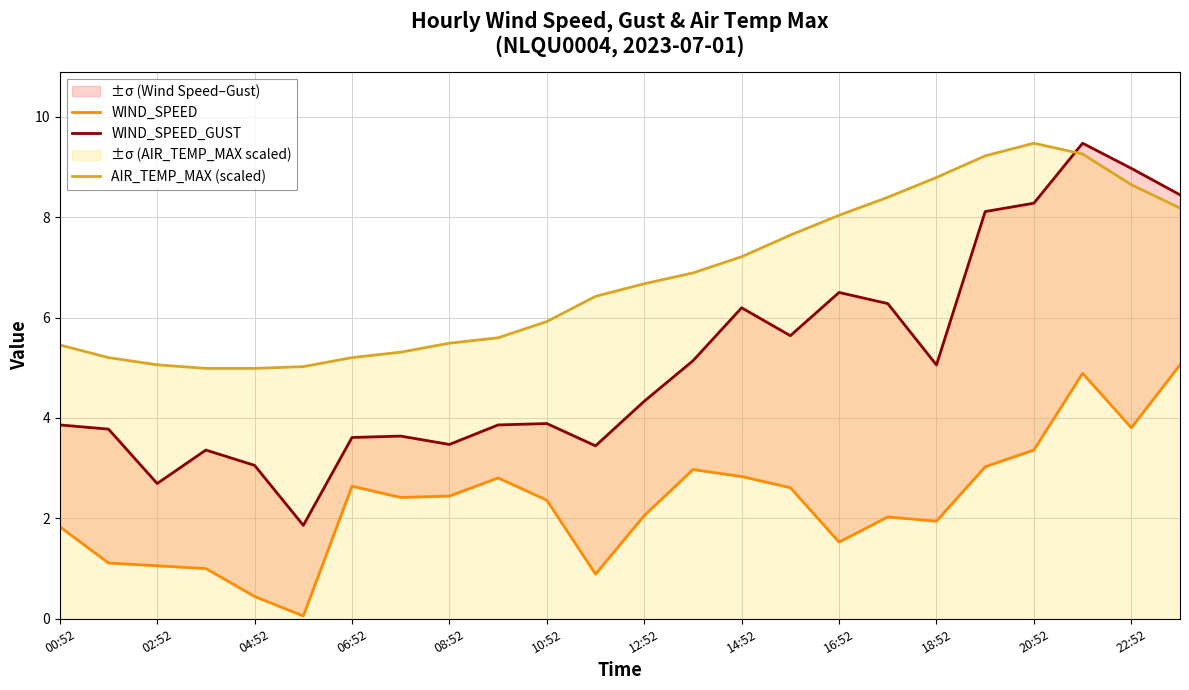

Is it true that AIR_TEMP_MAX (scaled) equals 6.8 at 06:52?

False